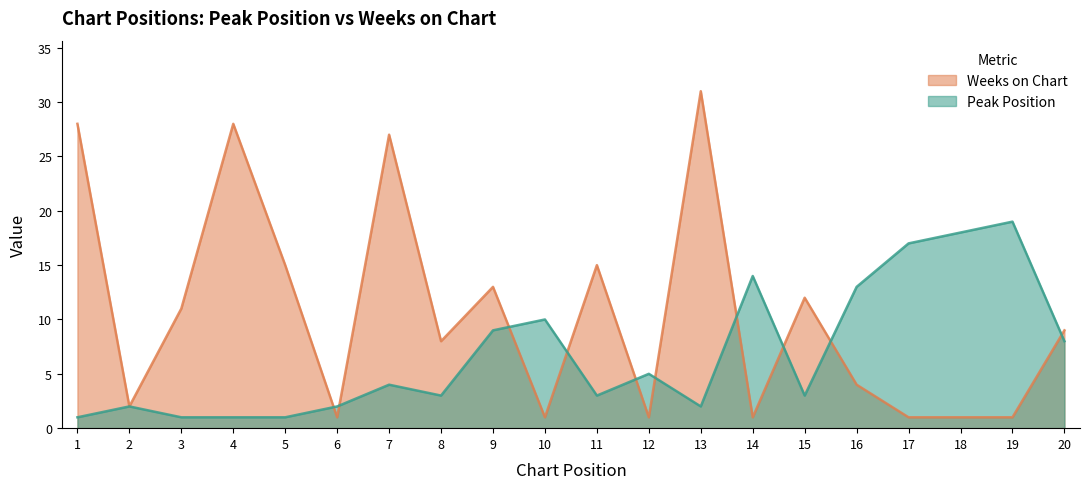

Where do Peak Position and Weeks on Chart first cross each other?

5 and 6